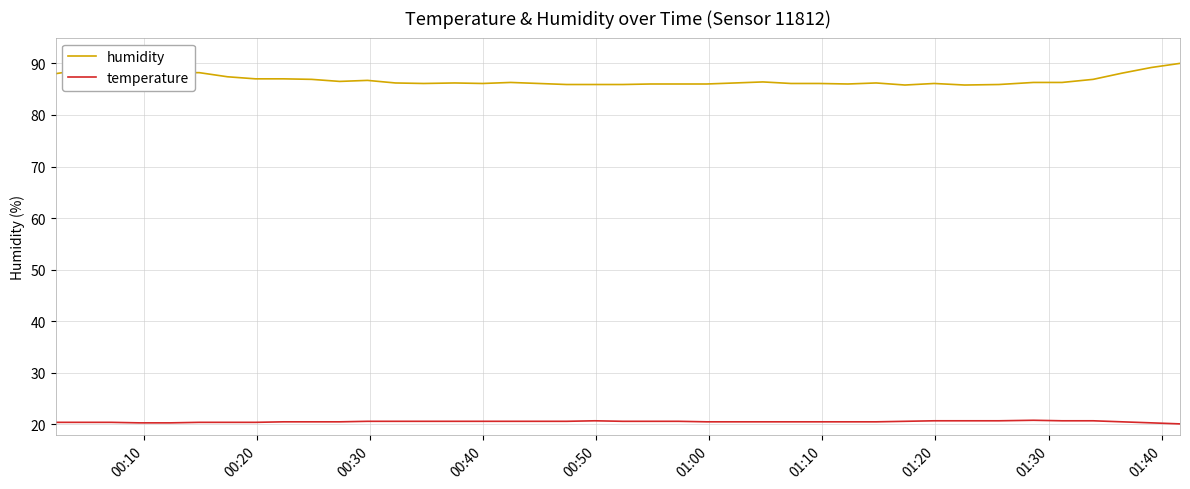

List the series in order of their overall mean, lowest first.

temperature, humidity